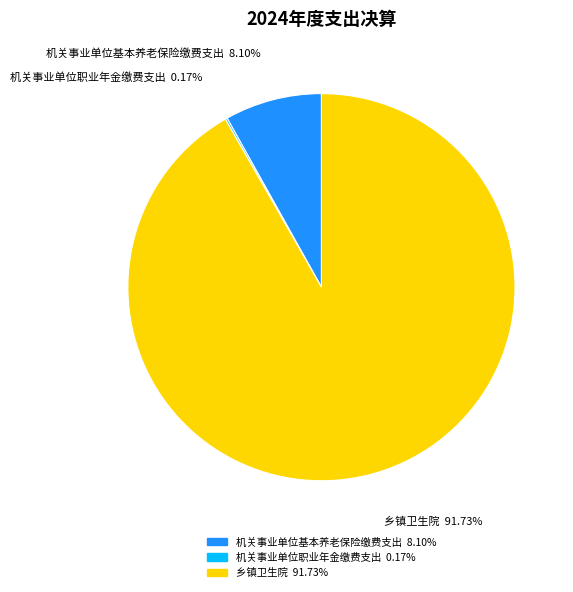

Do 乡镇卫生院 and 机关事业单位基本养老保险缴费支出 together represent more than half of the pie?

Yes